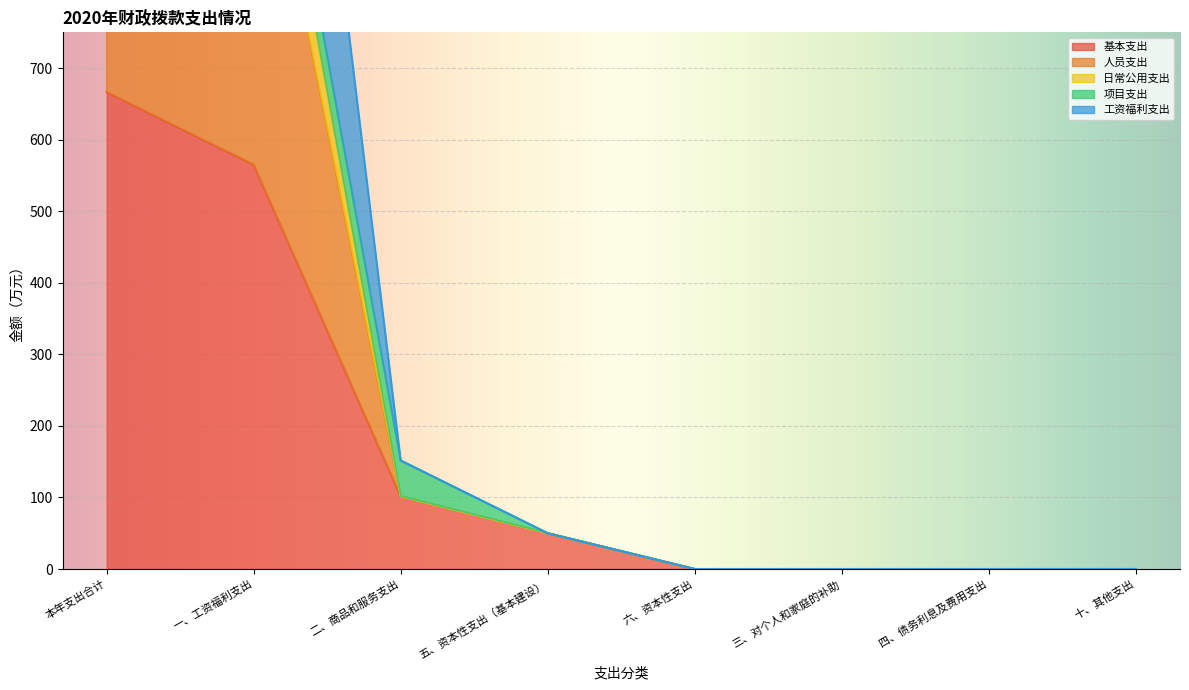

Which series has the largest total across all categories?

人员支出